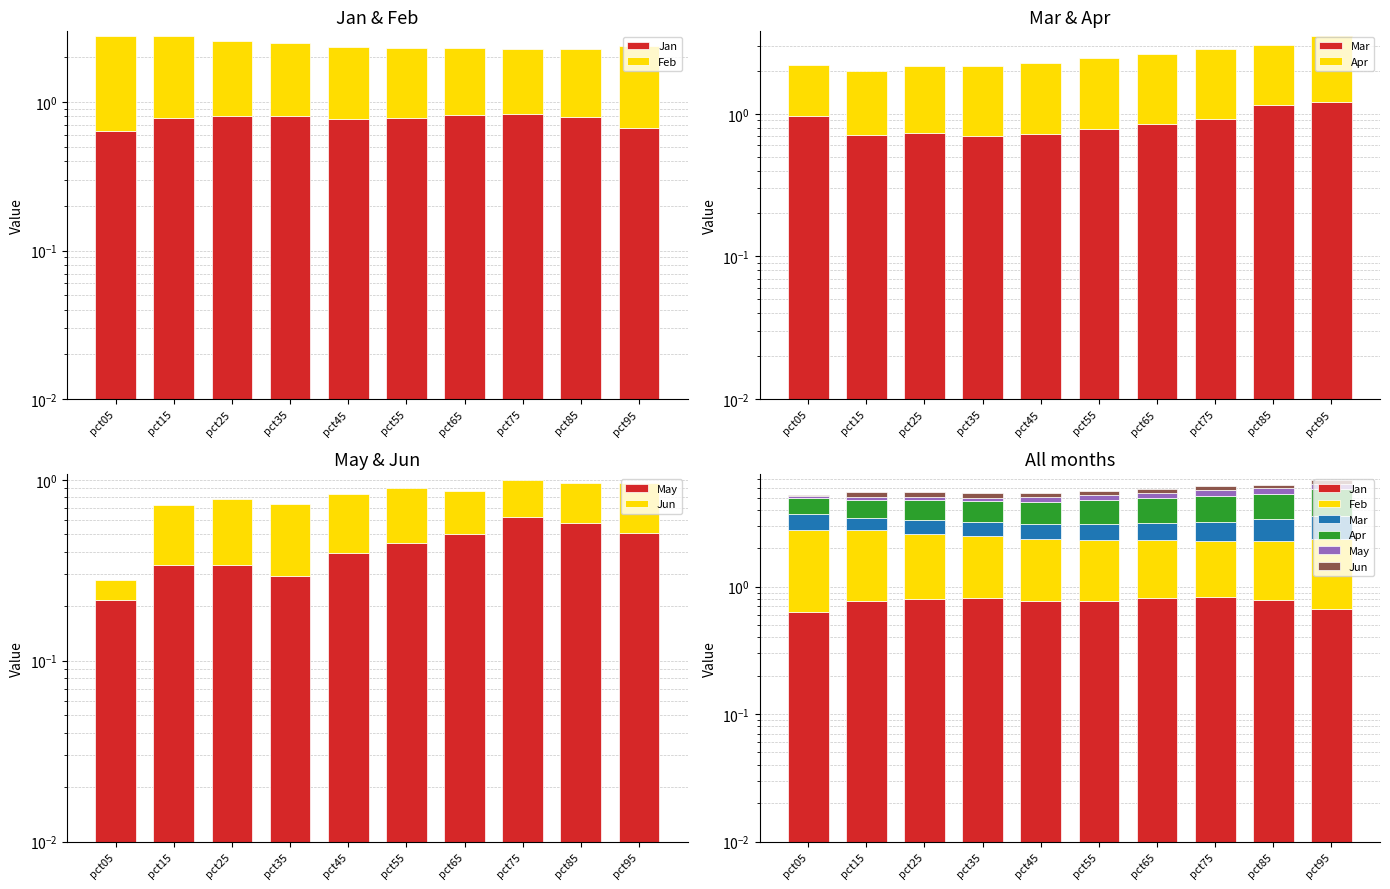

True or false: Apr has a value of 3.3 at pct85.

False